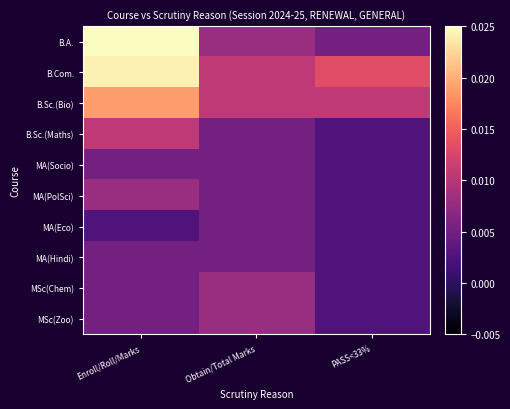

Which label corresponds to the largest value in the chart?

Enroll/Roll/Marks